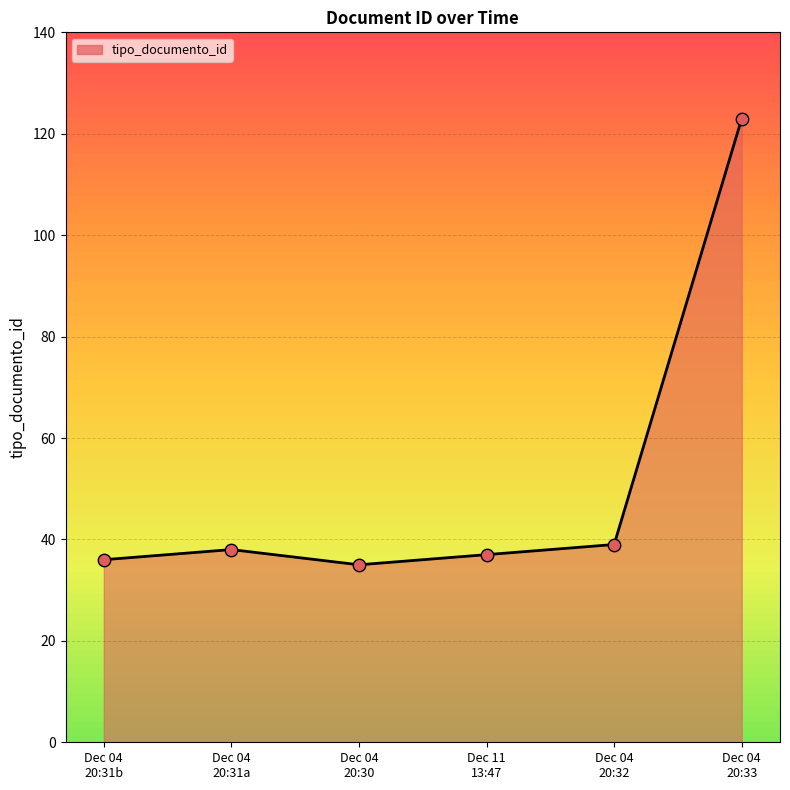

What is the minimum value shown in the chart?

35